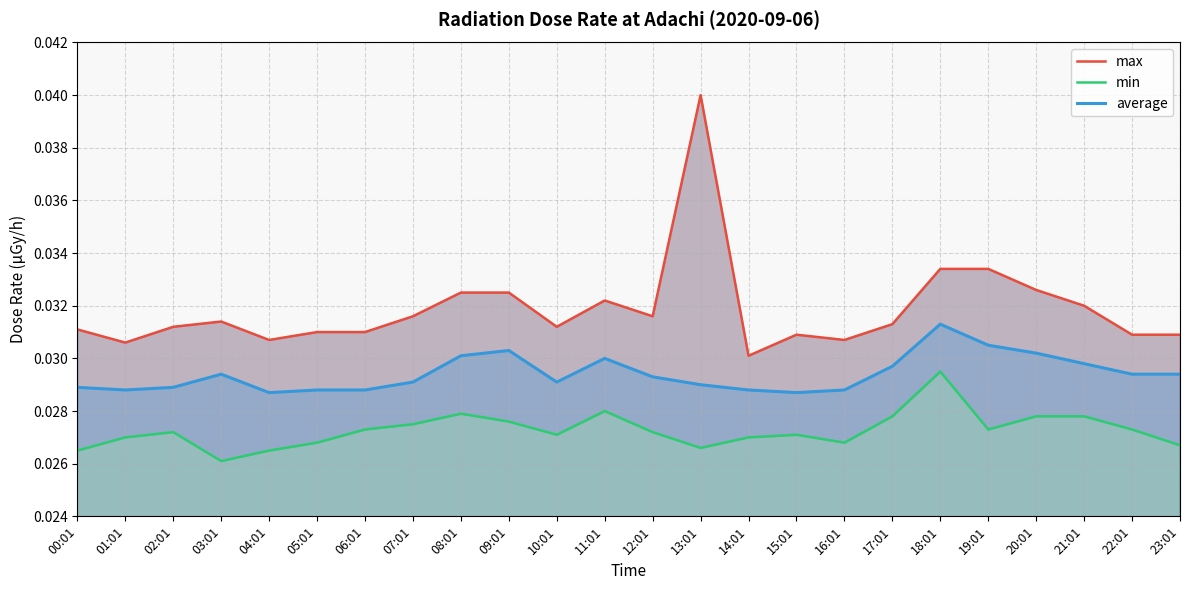

How many lines are shown in the chart?

3